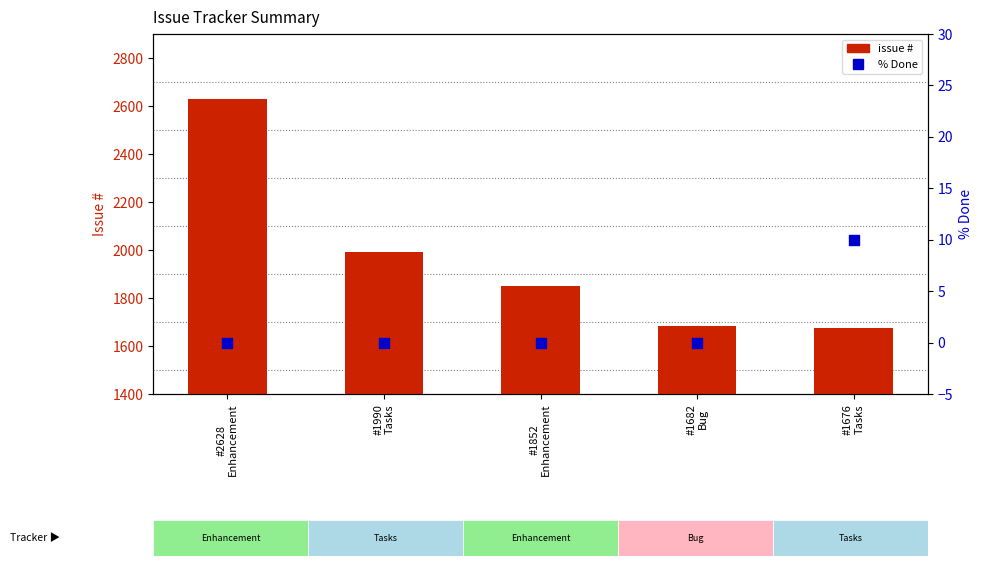

At which category is the sum across all series the highest?

#2628
Enhancement